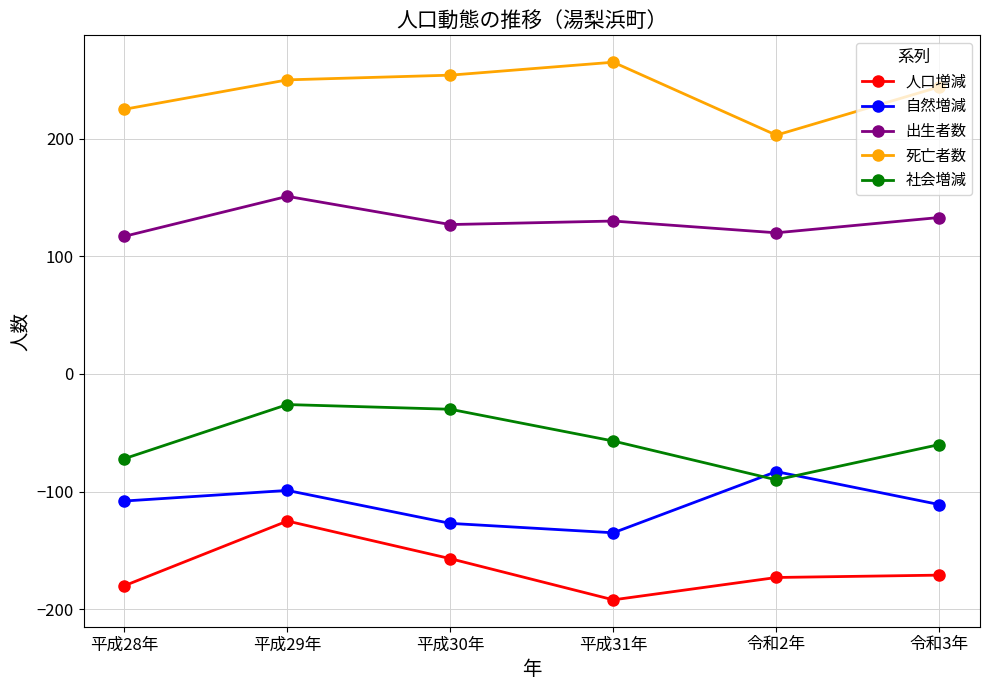

In 人口増減, how many points are lower than both neighbors (excluding endpoints)?

1